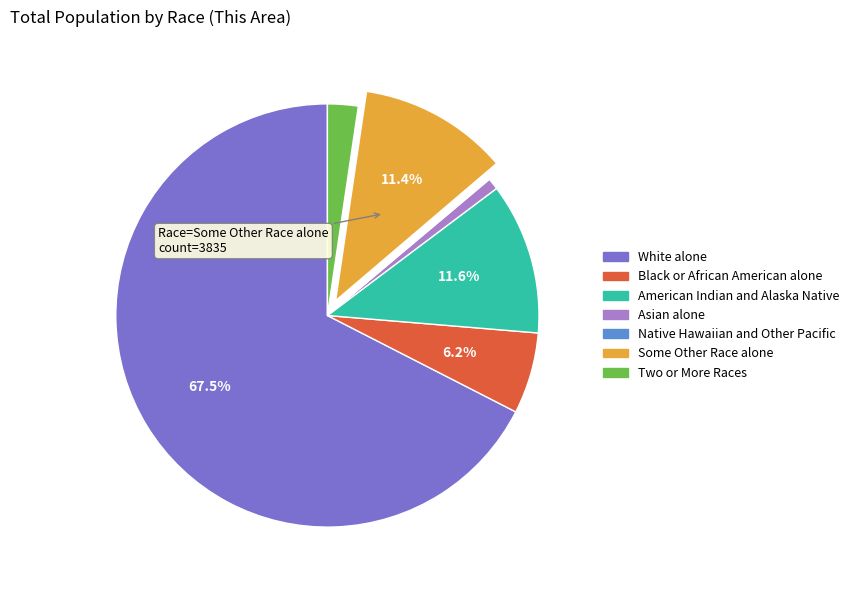

Which category has the biggest portion of the pie?

White alone